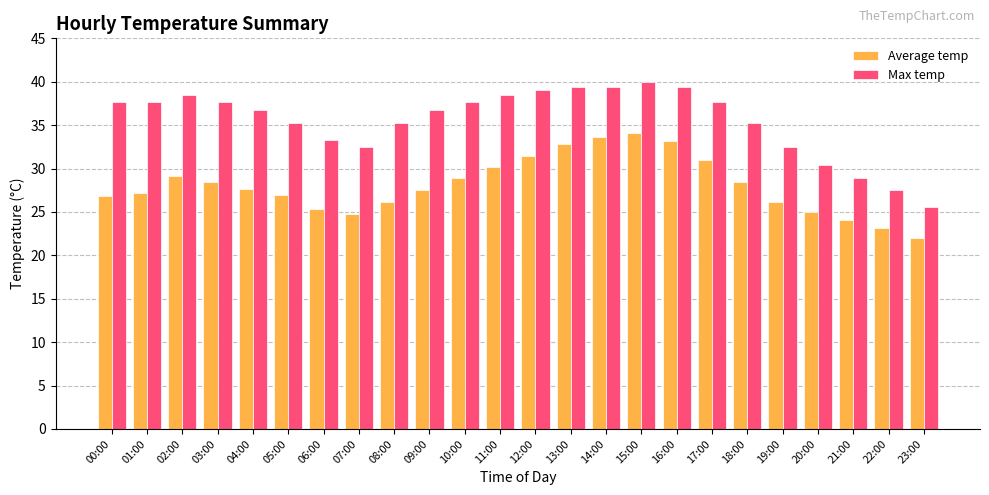

Which series has the largest total across all categories?

Max temp